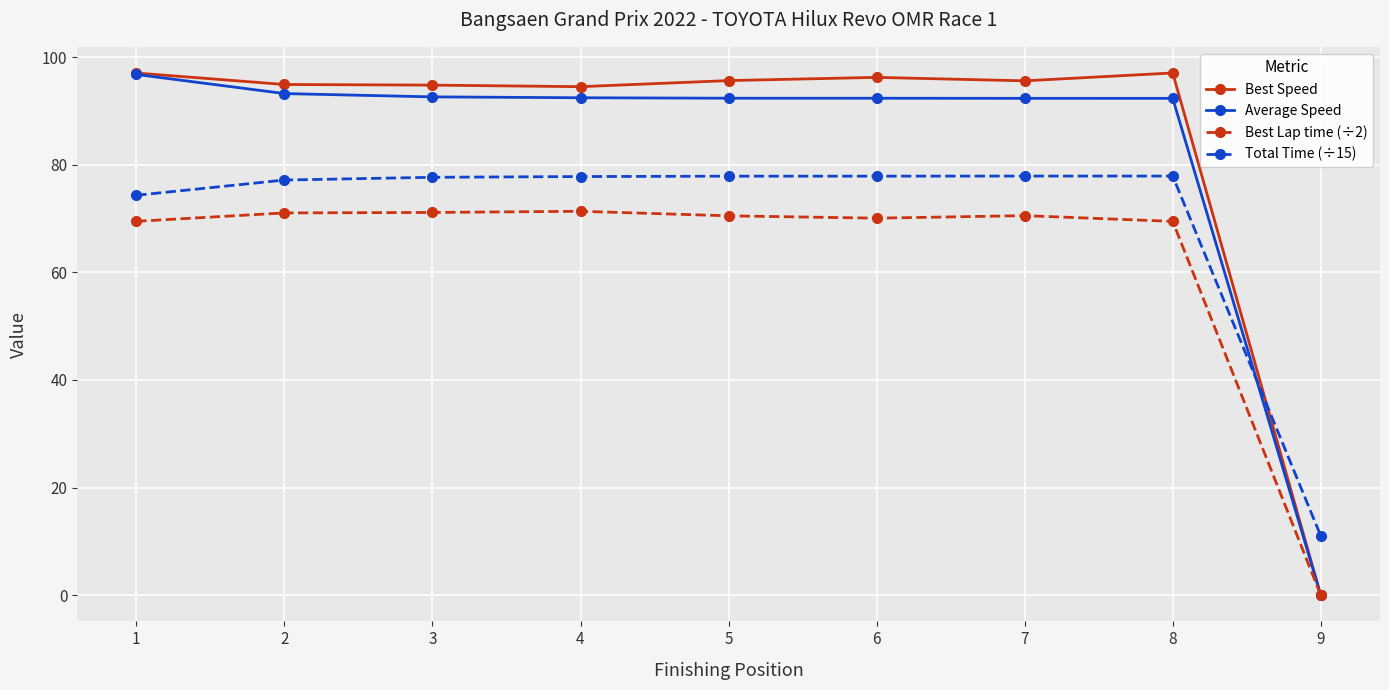

Which series ends up on top after the final intersection of Average Speed and Total Time (÷15)?

Total Time (÷15)